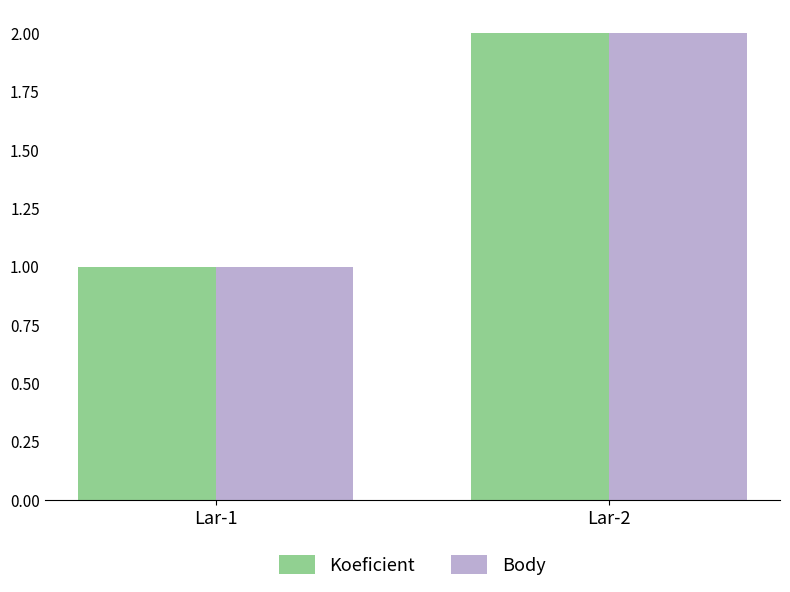

What is the highest value of the Body series?

2